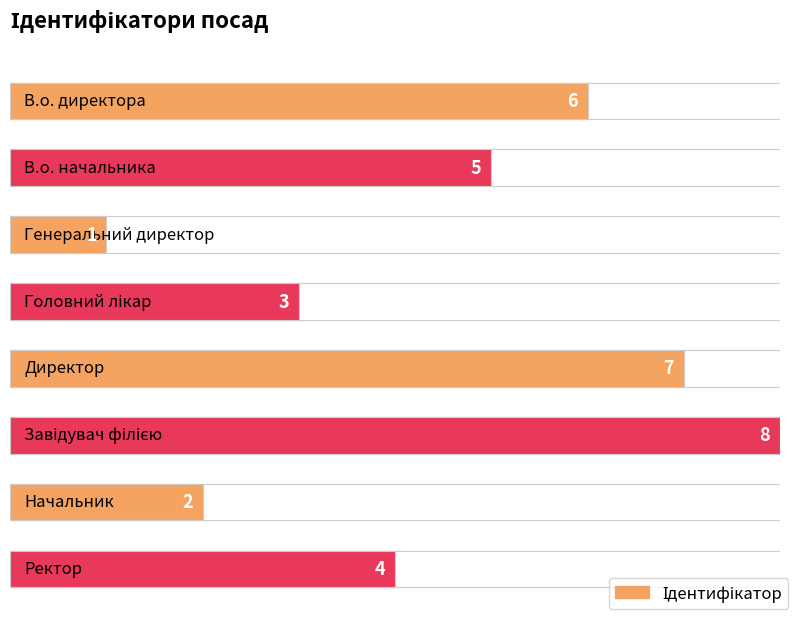

Count the values in the range 3 to 7.

5